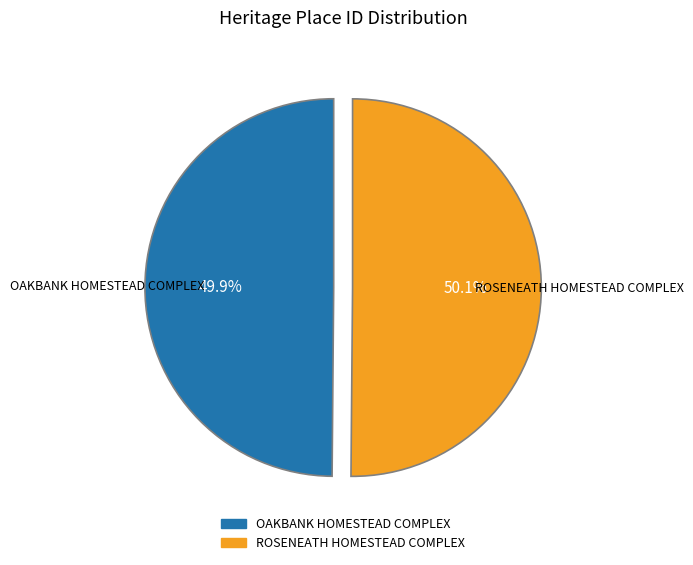

Is the sum of ROSENEATH HOMESTEAD COMPLEX and OAKBANK HOMESTEAD COMPLEX greater than half?

Yes